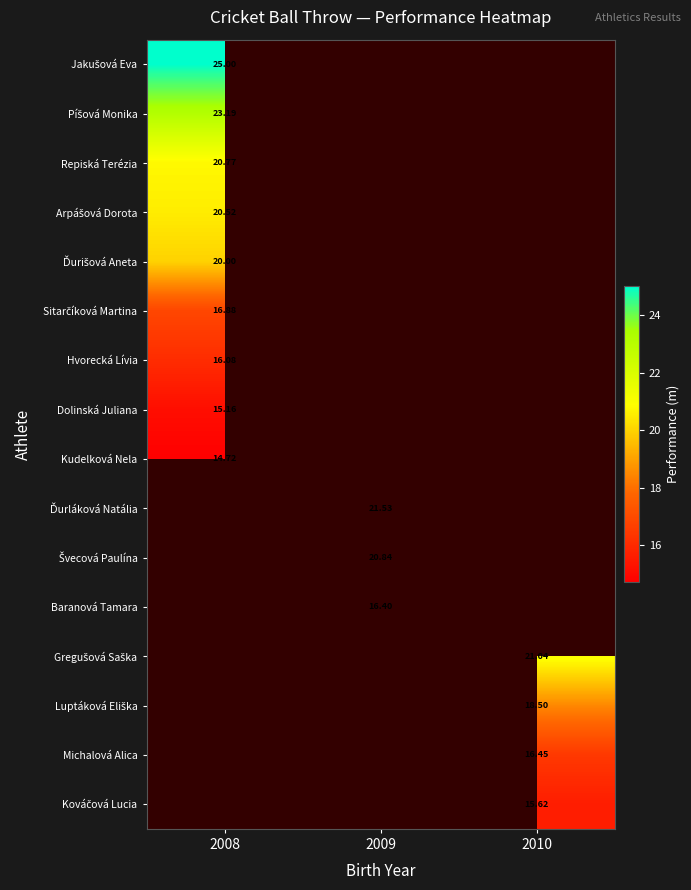

What is the maximum value for Sitarčíková Martina?

16.9